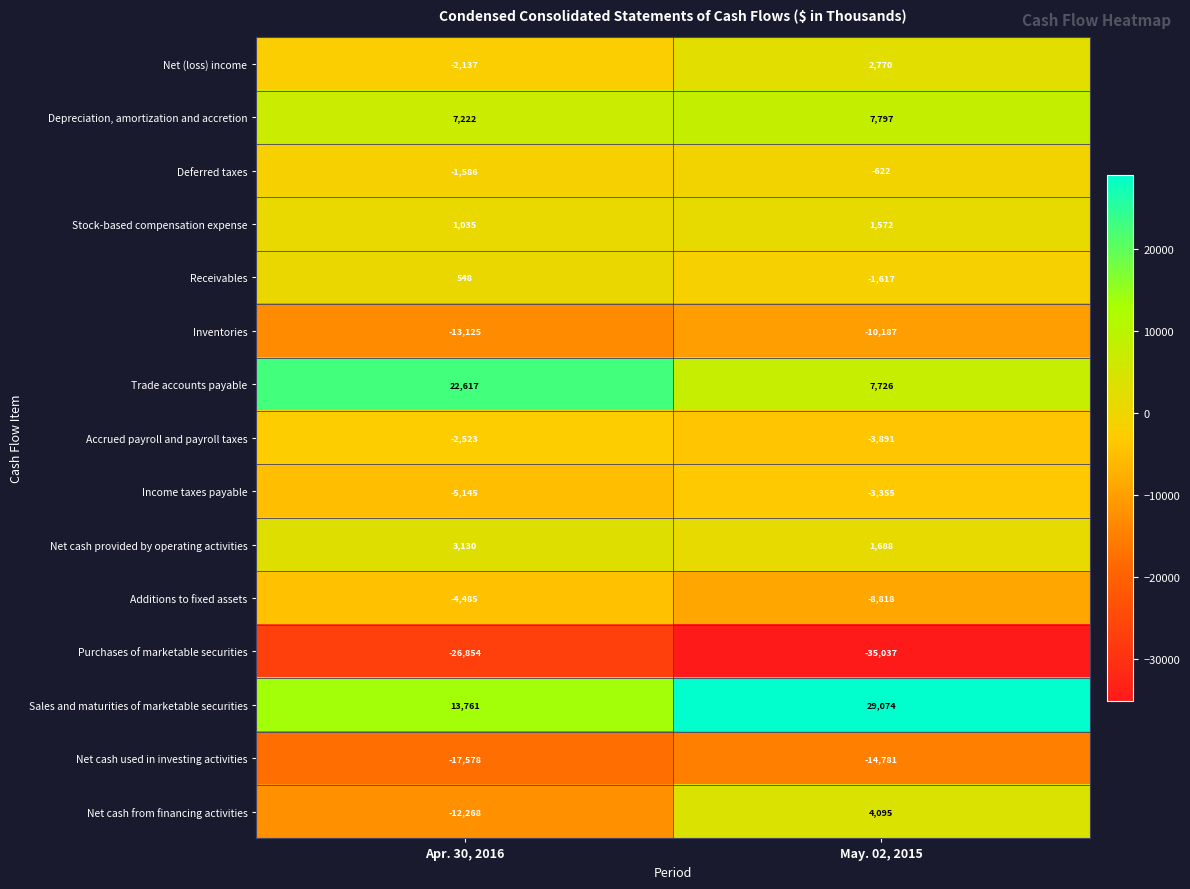

List the series in order of their peak value, highest first.

Sales and maturities of marketable securities, Trade accounts payable, Depreciation, amortization and accretion, Net cash from financing activities, Net cash provided by operating activities, Net (loss) income, Stock-based compensation expense, Receivables, Deferred taxes, Accrued payroll and payroll taxes, Income taxes payable, Additions to fixed assets, Inventories, Net cash used in investing activities, Purchases of marketable securities